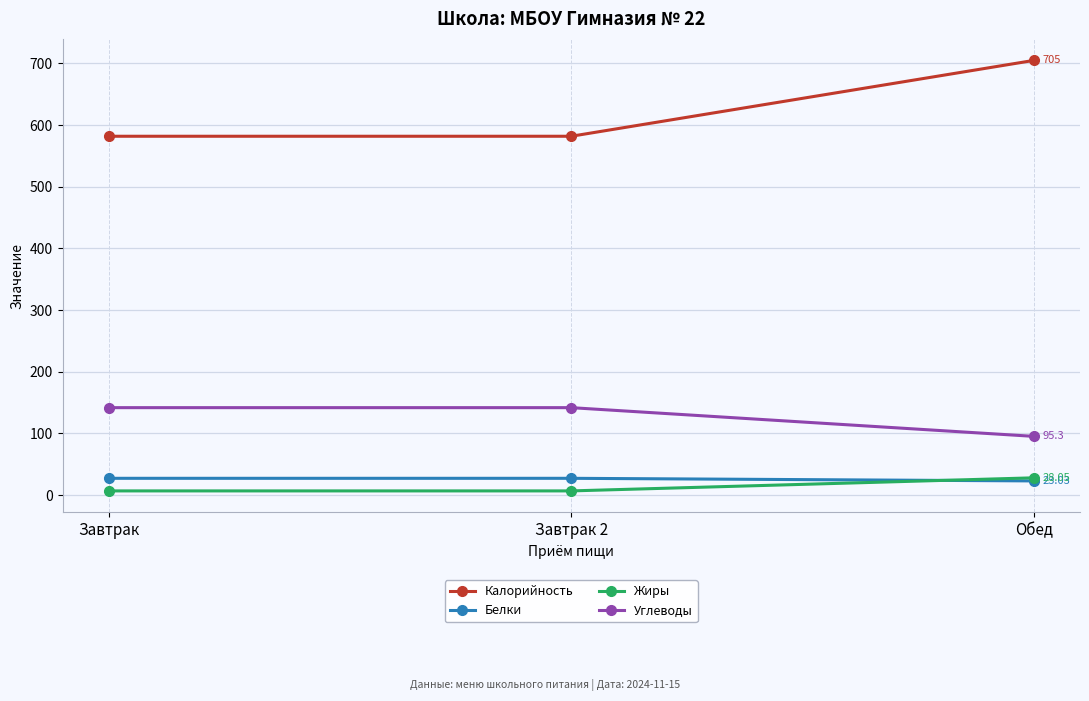

Which category has the highest value in the Калорийность series?

Обед